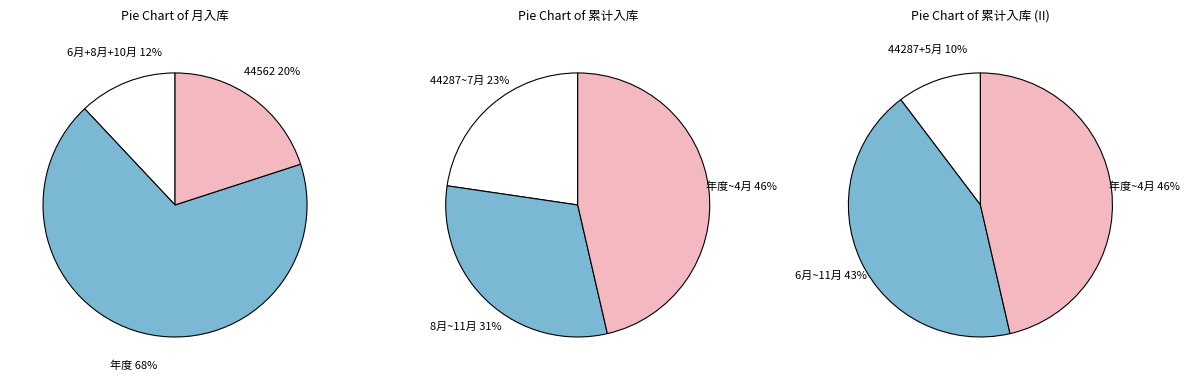

Rank the series by their average value, from lowest to highest.

月入库, 累计入库